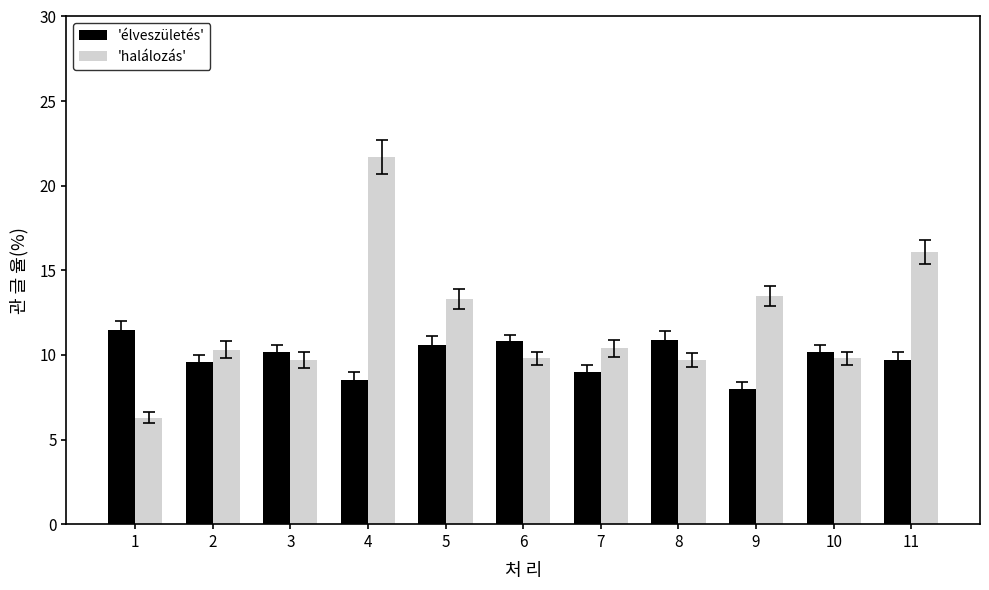

What is the total value across all series at 9?

21.5